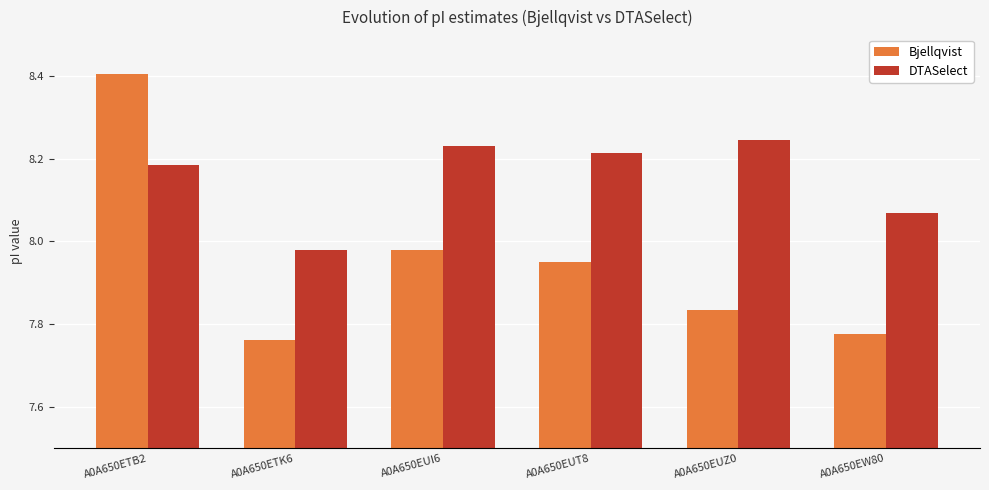

Are the bars horizontal?

No